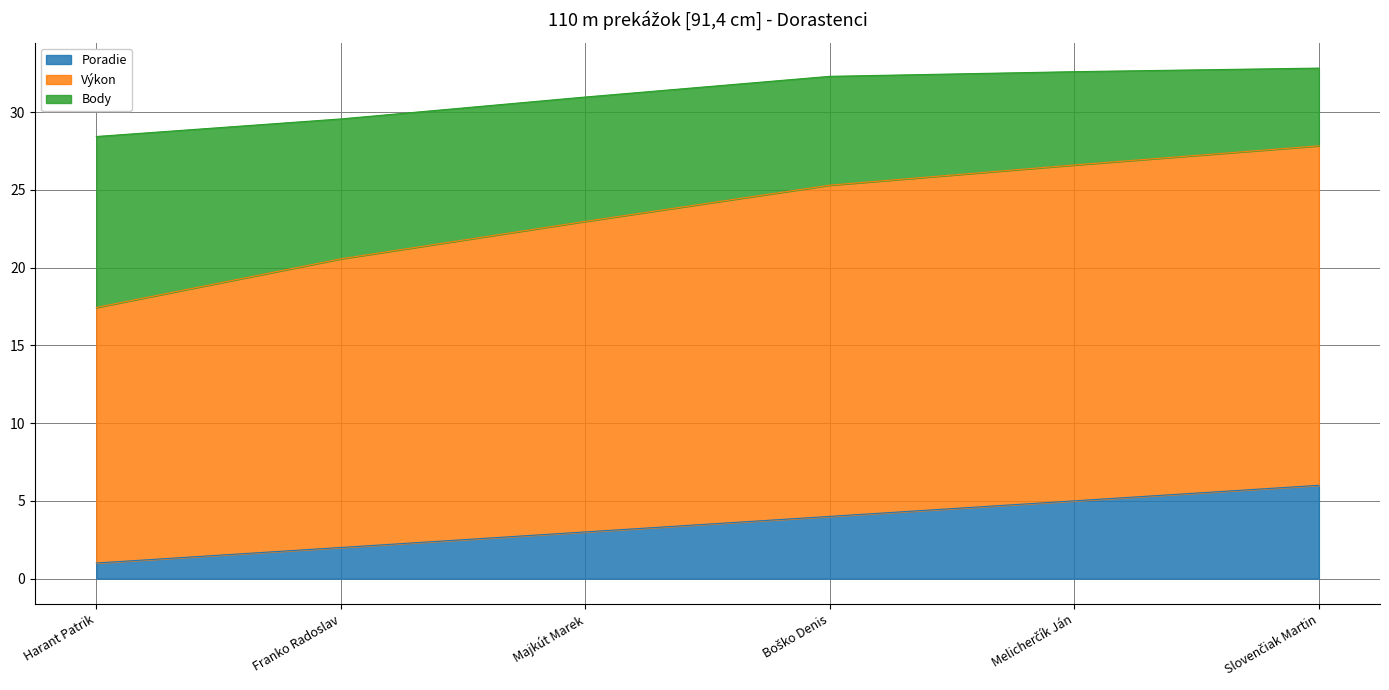

At which label does Poradie reach its minimum?

Harant Patrik